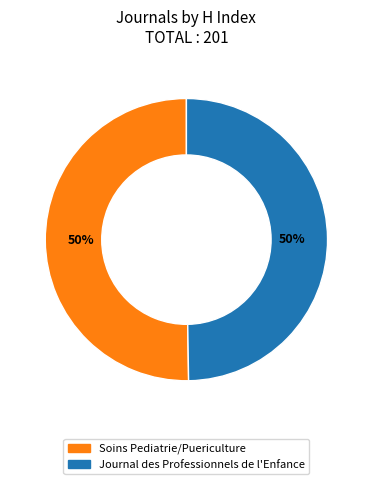

Is the sum of Soins Pediatrie/Puericulture and Journal des Professionnels de l'Enfance greater than half?

Yes